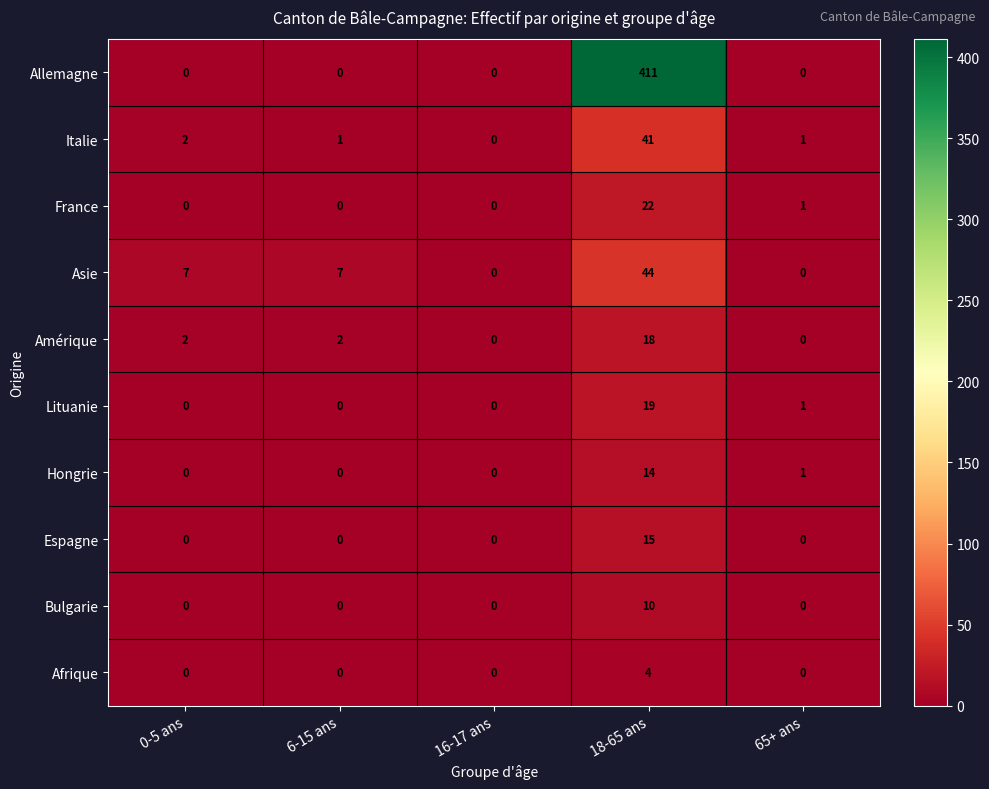

What is the maximum value for Asie?

44